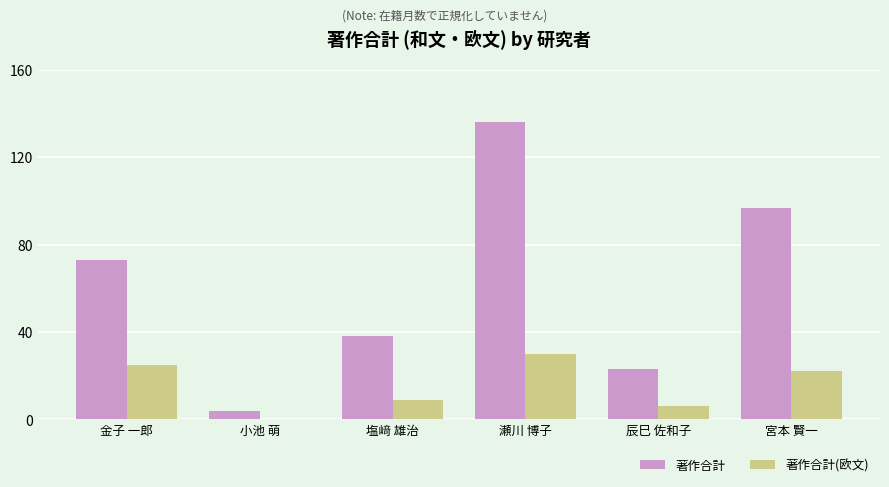

At which label does 著作合計(欧文) reach its peak?

瀬川 博子